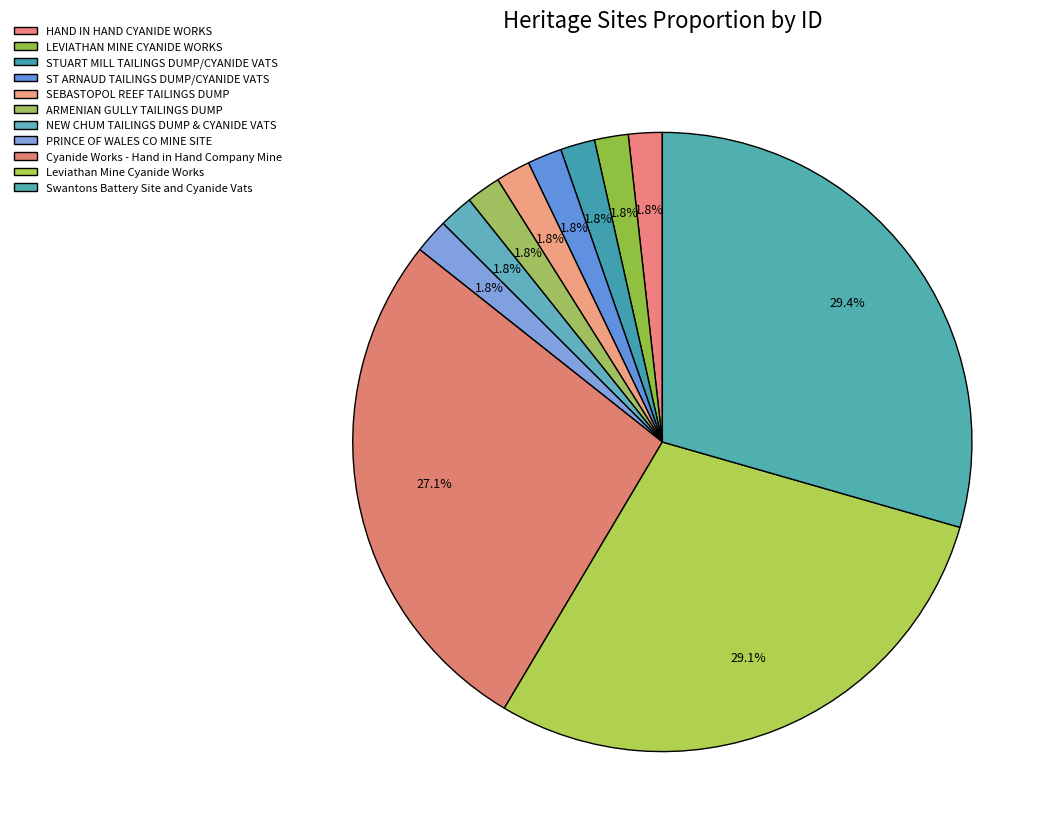

To the nearest percent, what is the difference between the largest and smallest slice percentages?

28%